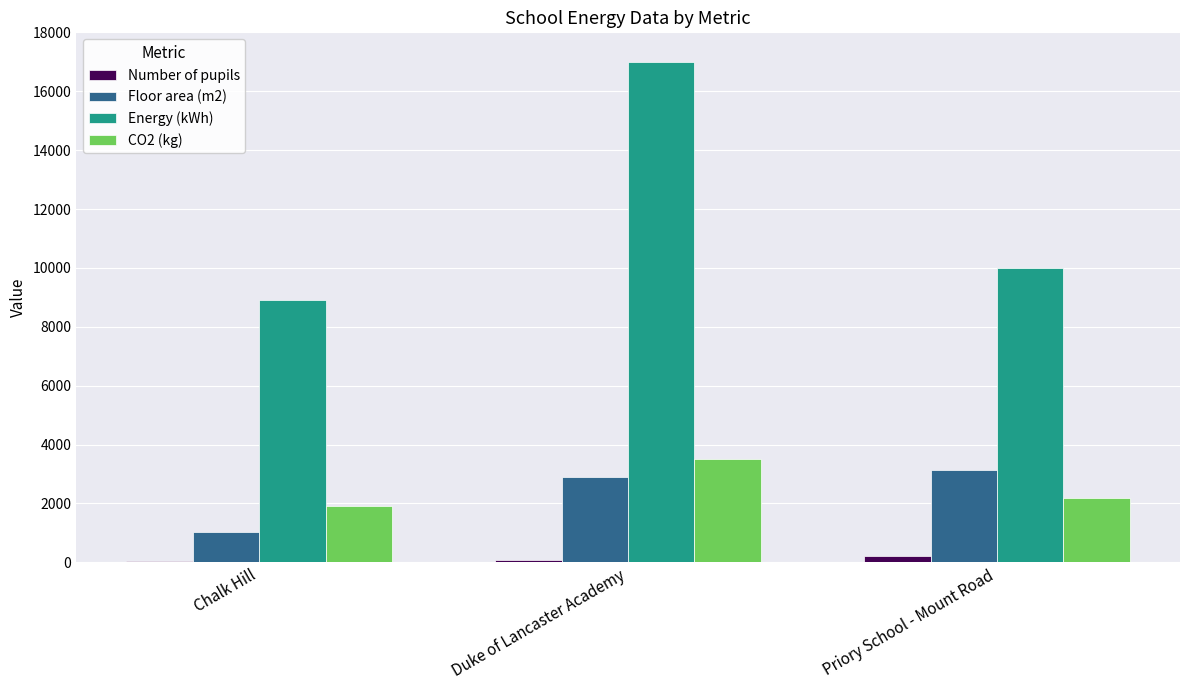

What is the approximate value of Energy (kWh) at Duke of Lancaster Academy?

17000